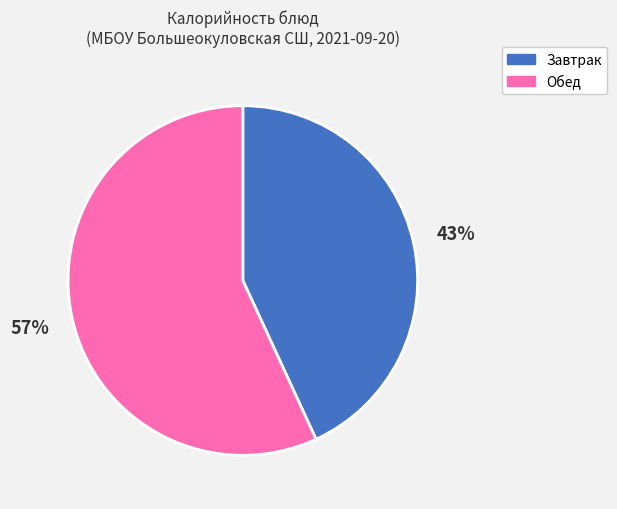

Is there any slice that represents more than half of the pie?

Yes